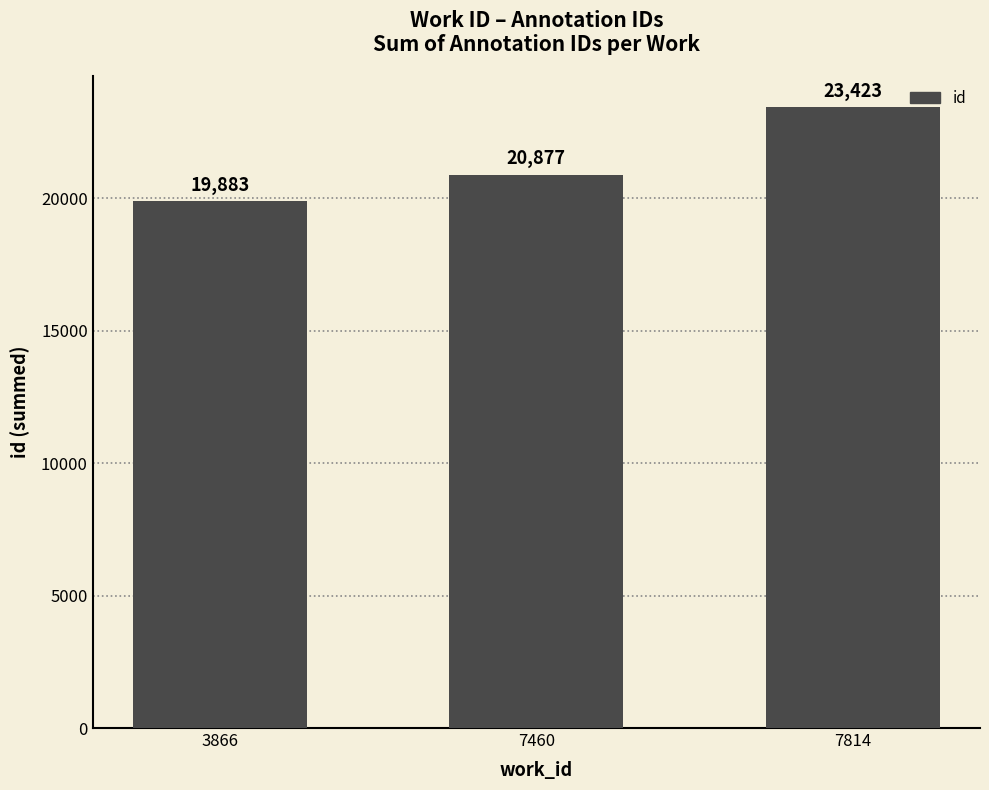

Reading left to right, list all the values displayed in this chart.

19883	20877	23423